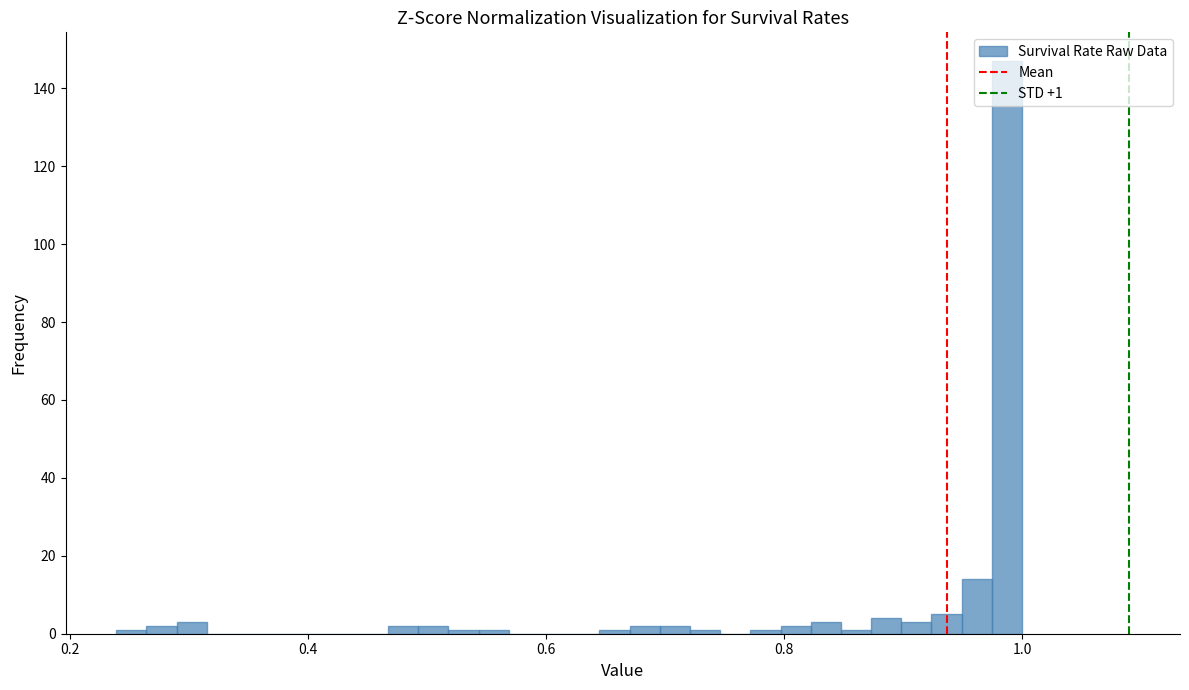

Read against the x-axis, roughly where is the centre of the tallest bar?

0.98